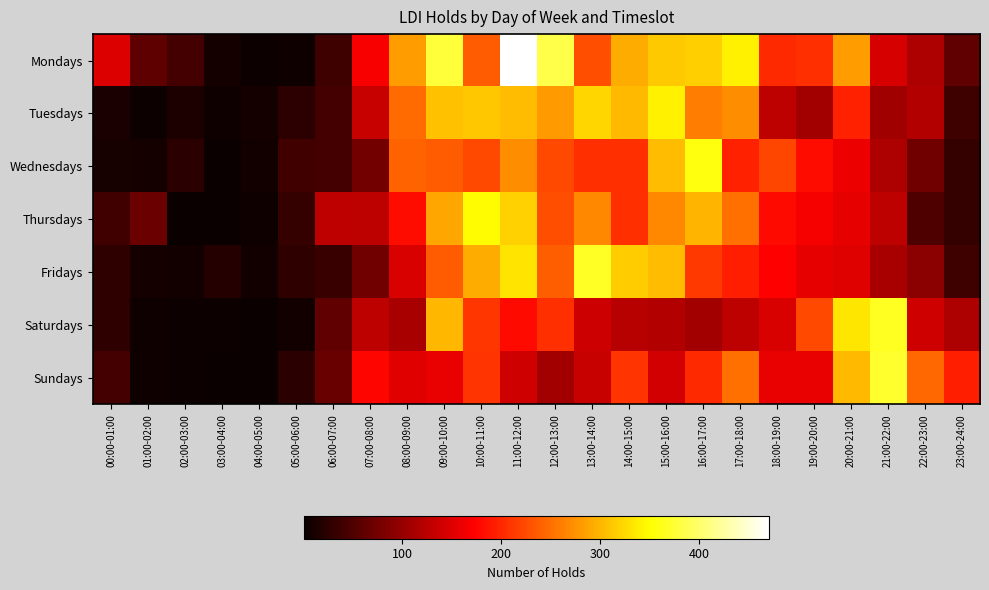

At which category is the sum across all series the highest?

11:00-12:00